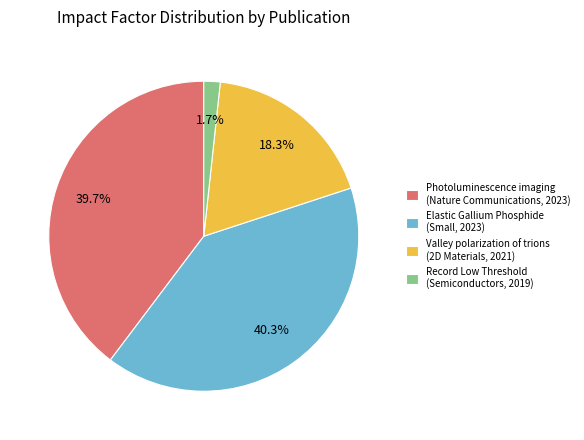

Is there any slice that represents more than half of the pie?

No